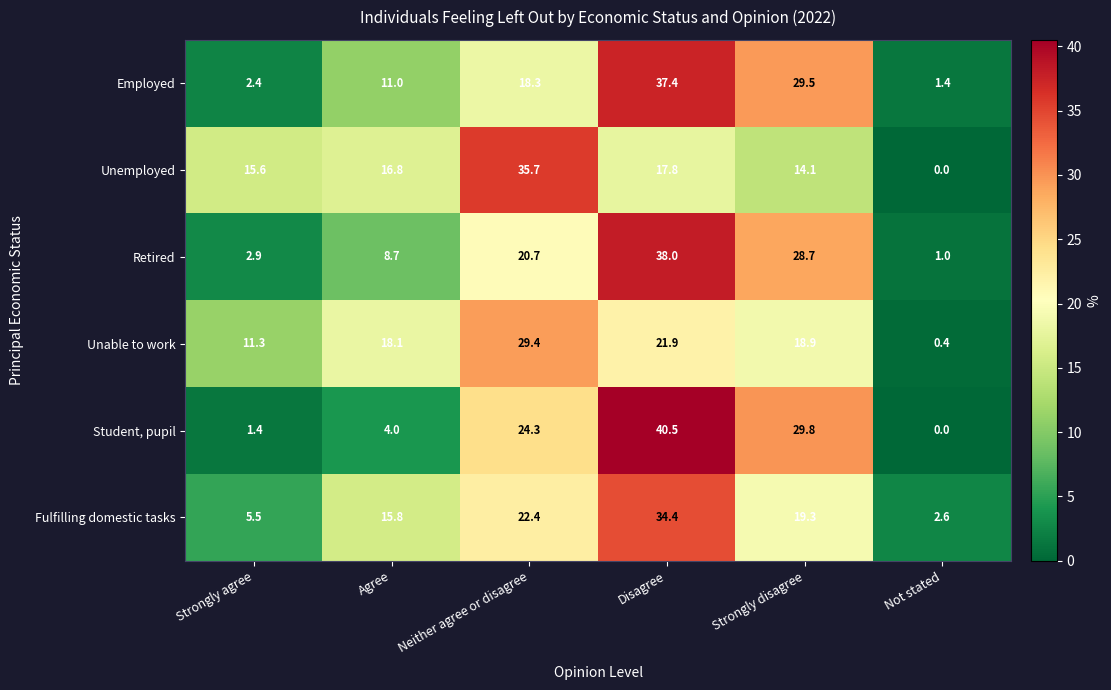

Rank the categories by Unemployed value from highest to lowest.

Neither agree or disagree, Disagree, Agree, Strongly agree, Strongly disagree, Not stated